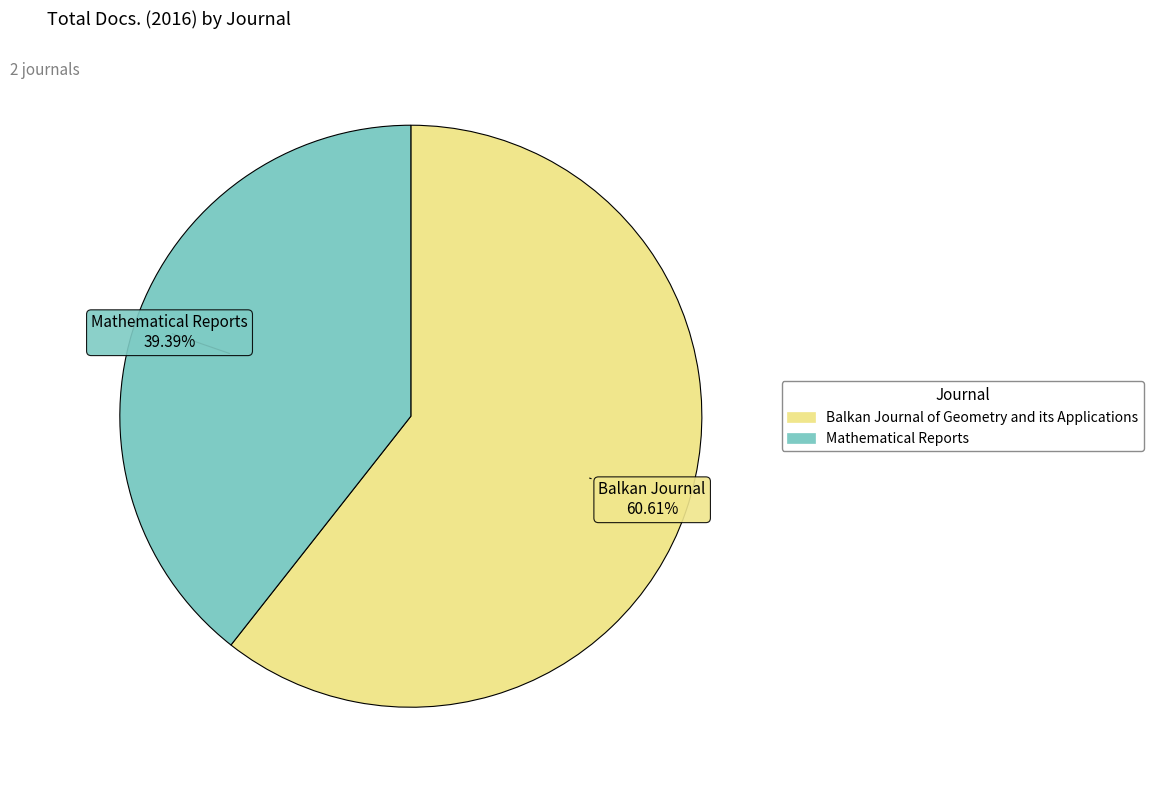

What portion of the pie excludes Balkan Journal of Geometry and its Applications?

39.4%